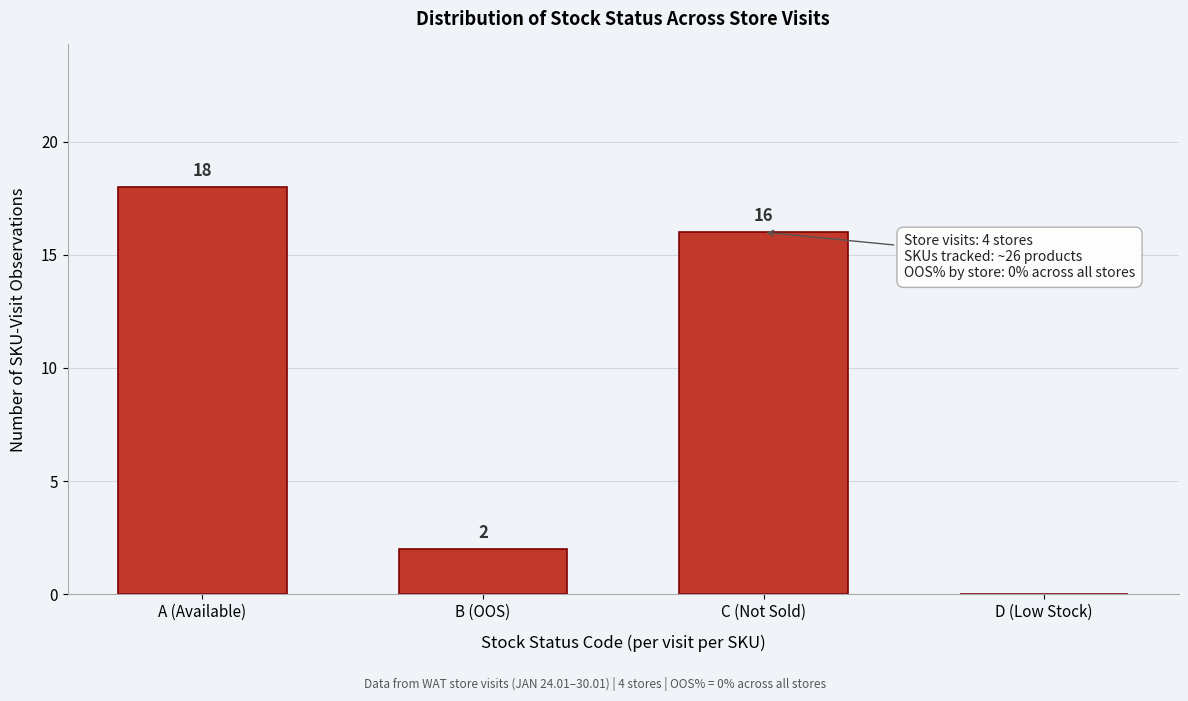

Reading left to right, transcribe all the data shown in this chart.

A (Available)=18	B (OOS)=2	C (Not Sold)=16	D (Low Stock)=0